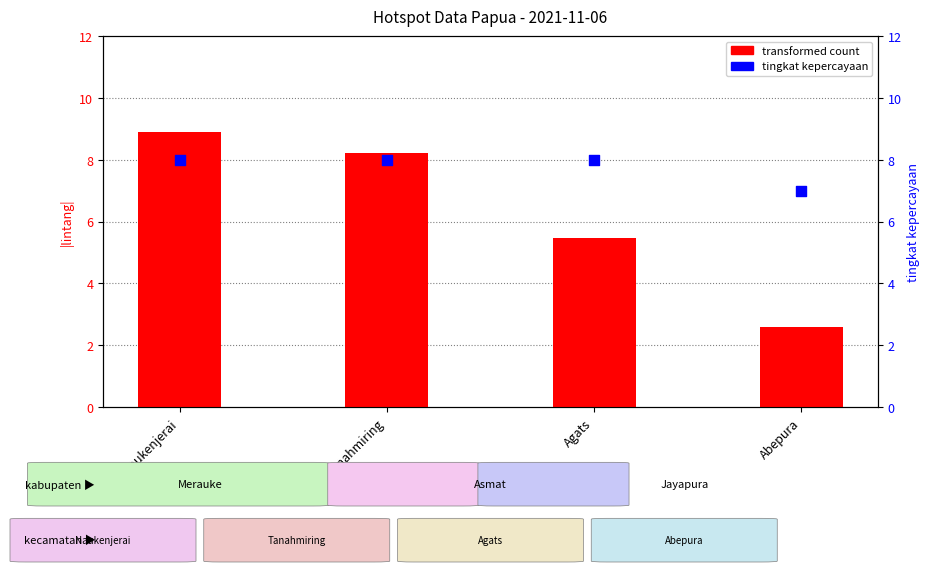

At which category is the sum across all series the highest?

Naukenjerai